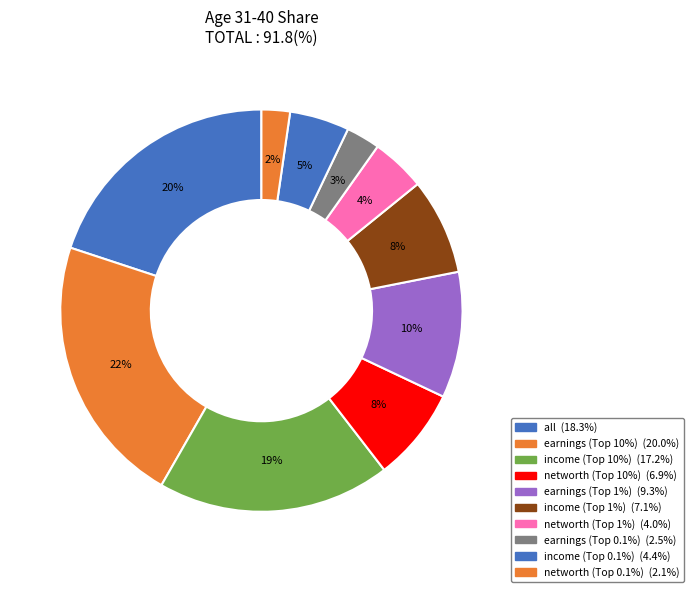

Count the number of slices in the pie.

10